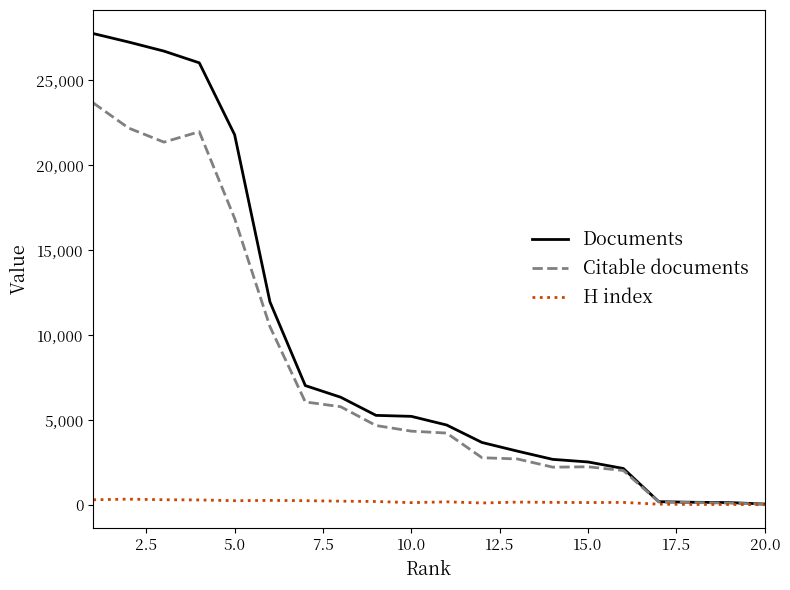

Which series has the largest total across all categories?

Documents